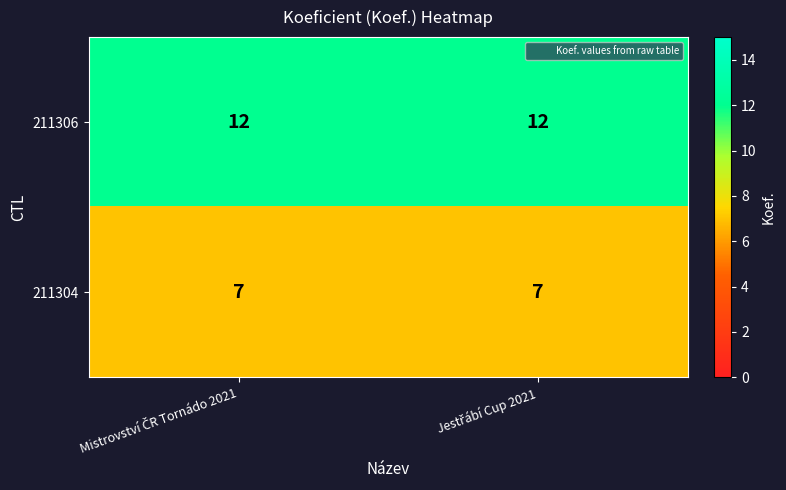

What is the sum of all 211306 values?

24